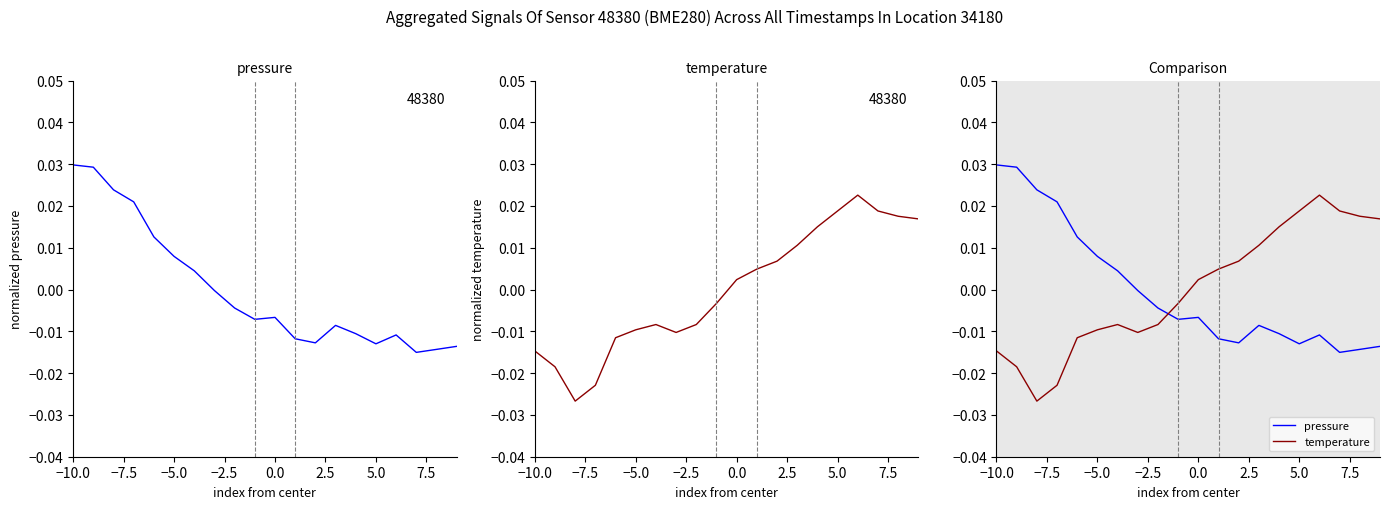

Count the number of categories in the chart.

20